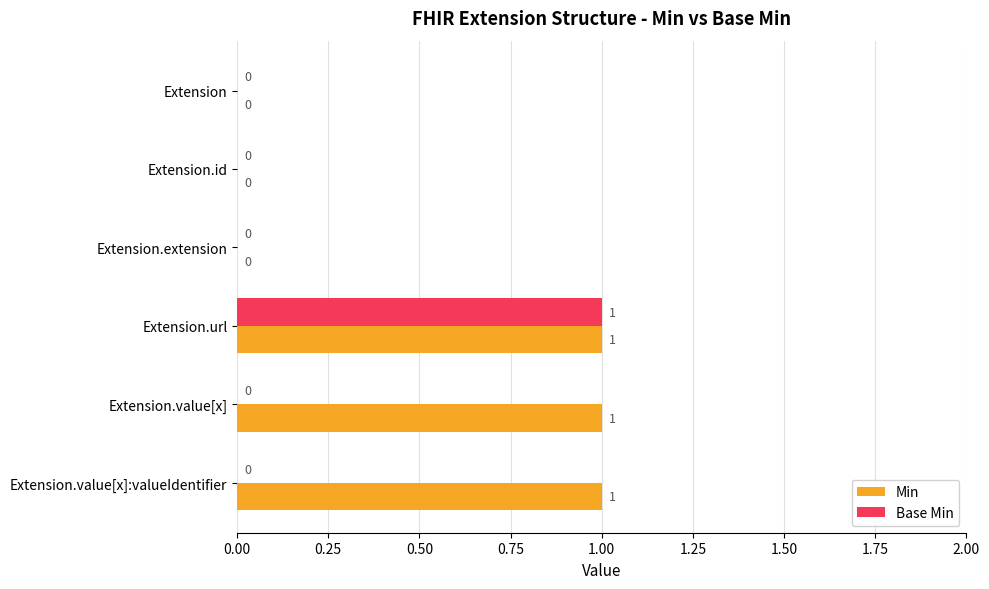

Is it true that Base Min equals -1 at Extension.id?

False